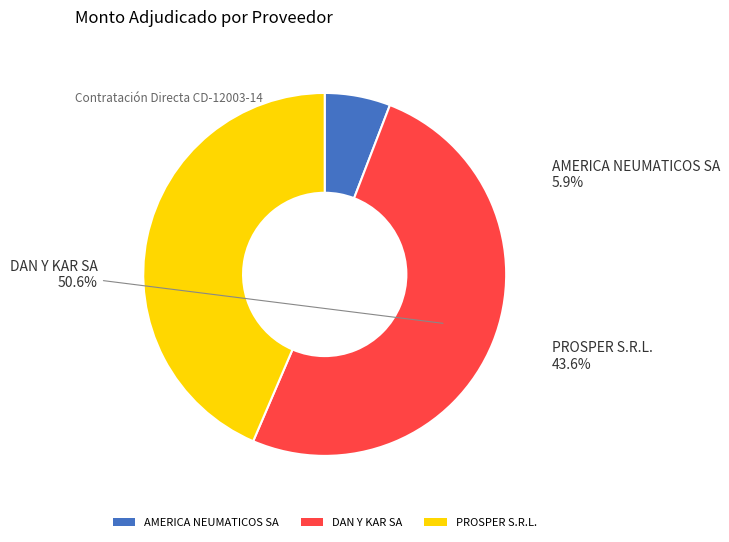

What percentage is the PROSPER S.R.L. slice, to the nearest percent?

44%